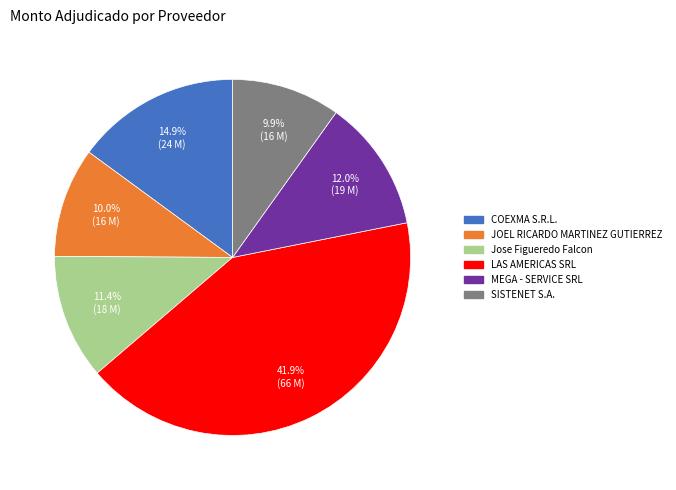

Which slice is the largest?

LAS AMERICAS SRL